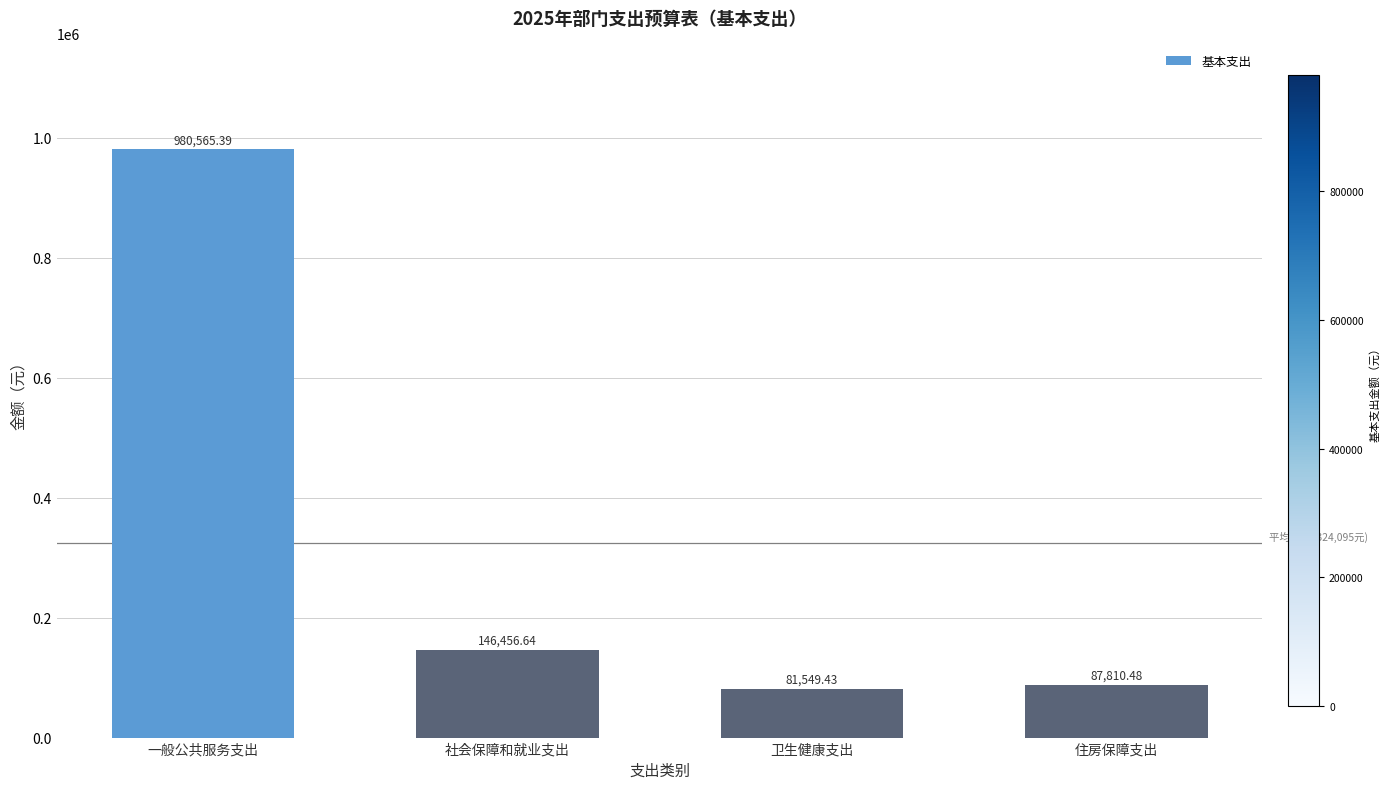

Where does the data first go above 146456?

一般公共服务支出